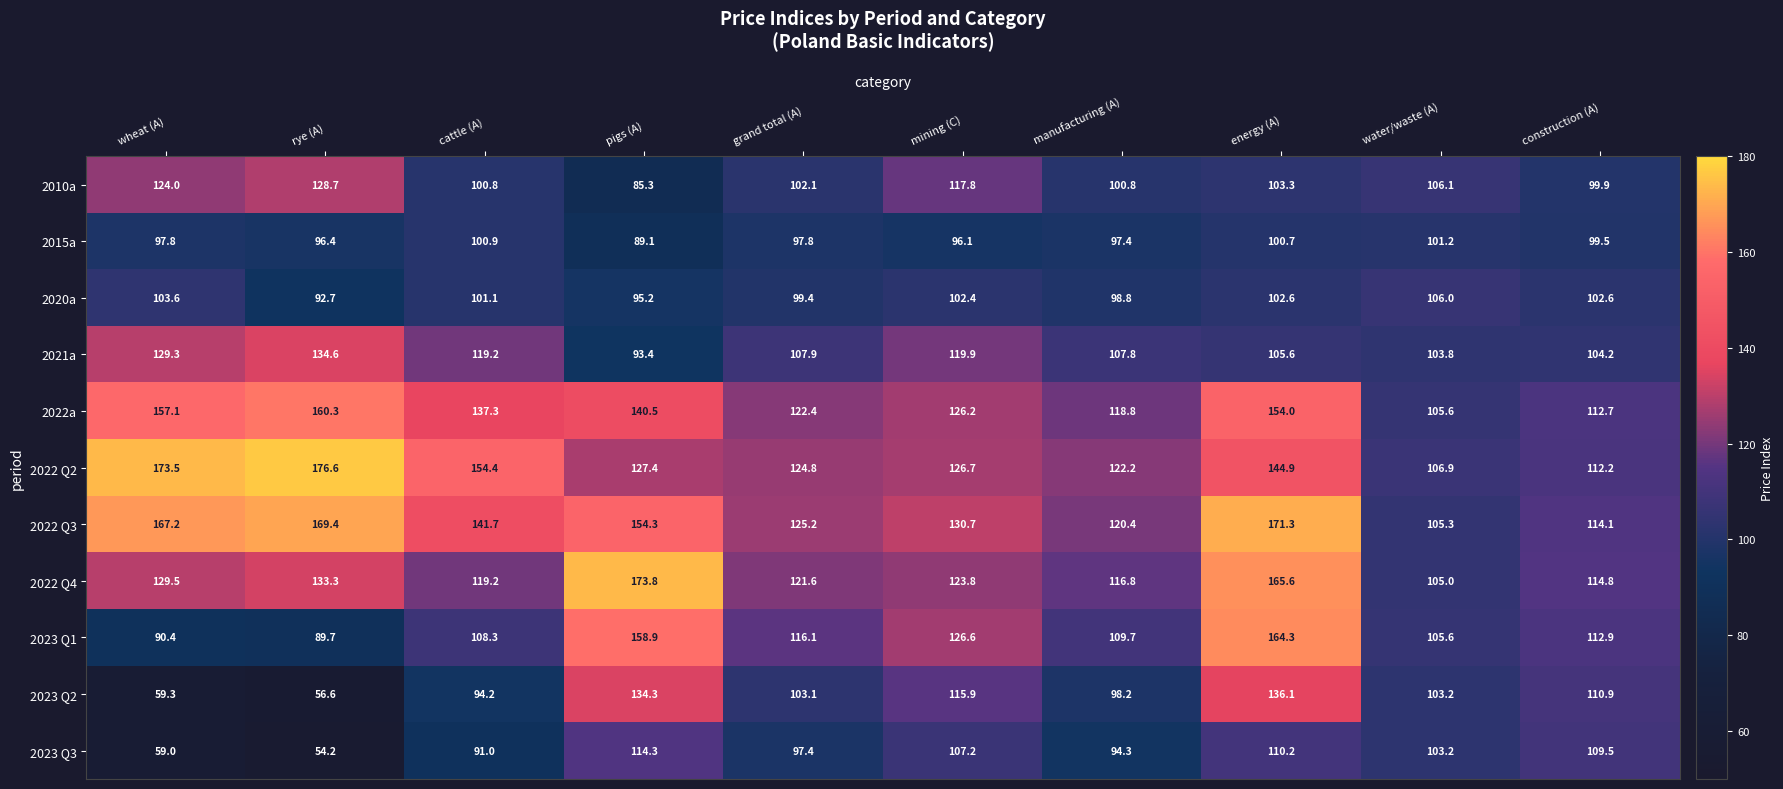

True or false: 2022a has a value of 137.3 at cattle (A).

True